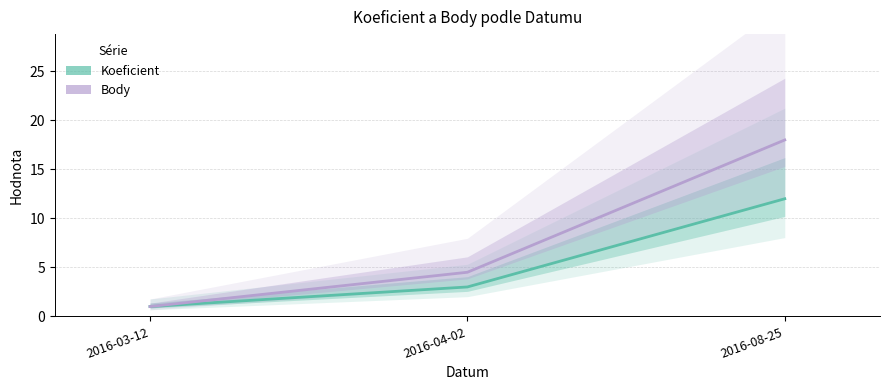

The Body series shows 29.9 at 2016-08-25. True or false?

False